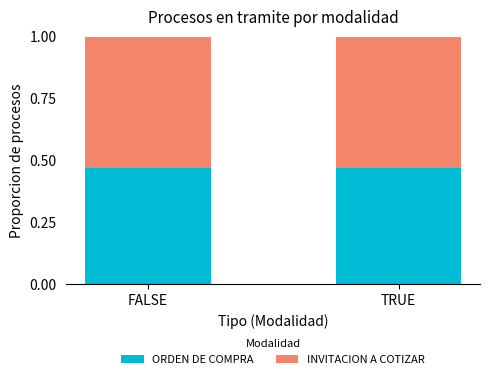

Does the chart contain stacked bars?

Yes